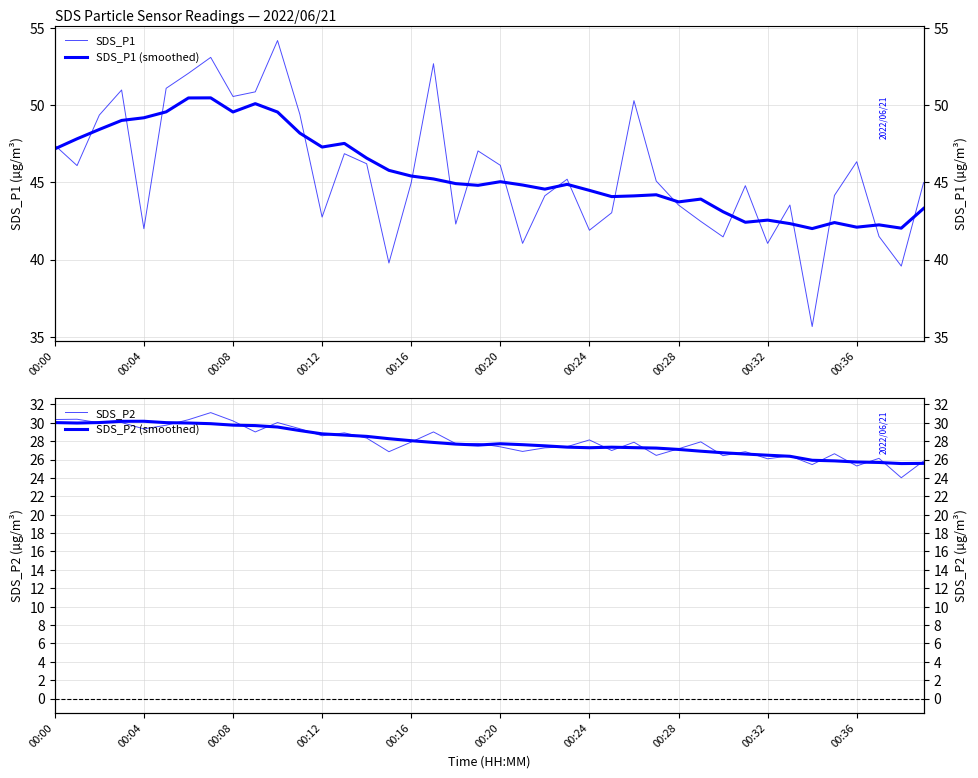

At which label is SDS_P1 (smoothed) closest to 46?

15